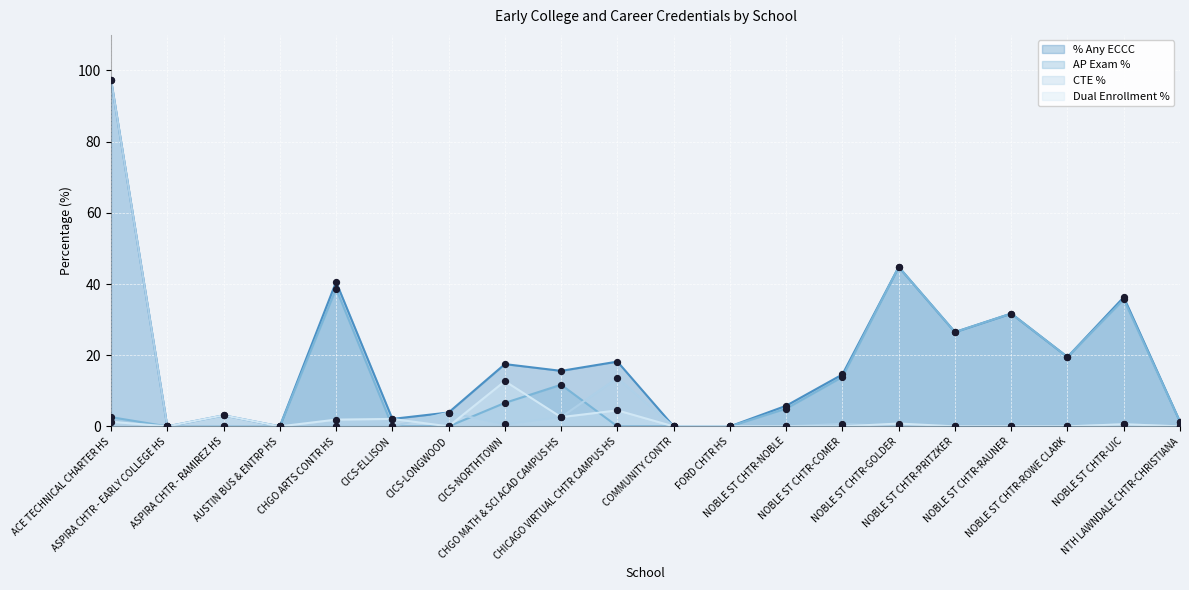

At which category is the sum across all series the highest?

ACE TECHNICAL CHARTER HS